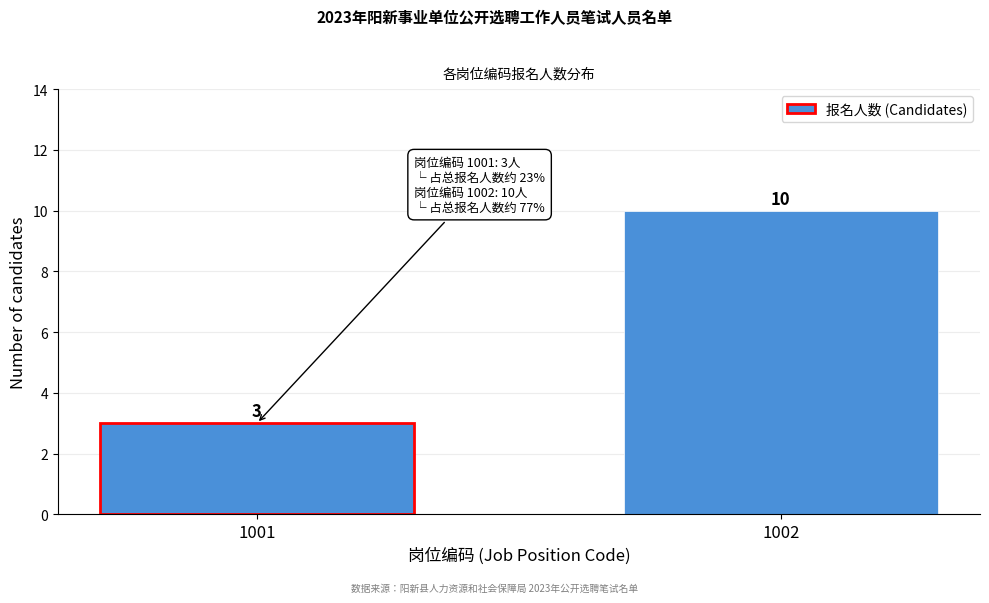

Reading left to right, transcribe all the data shown in this chart.

3	10